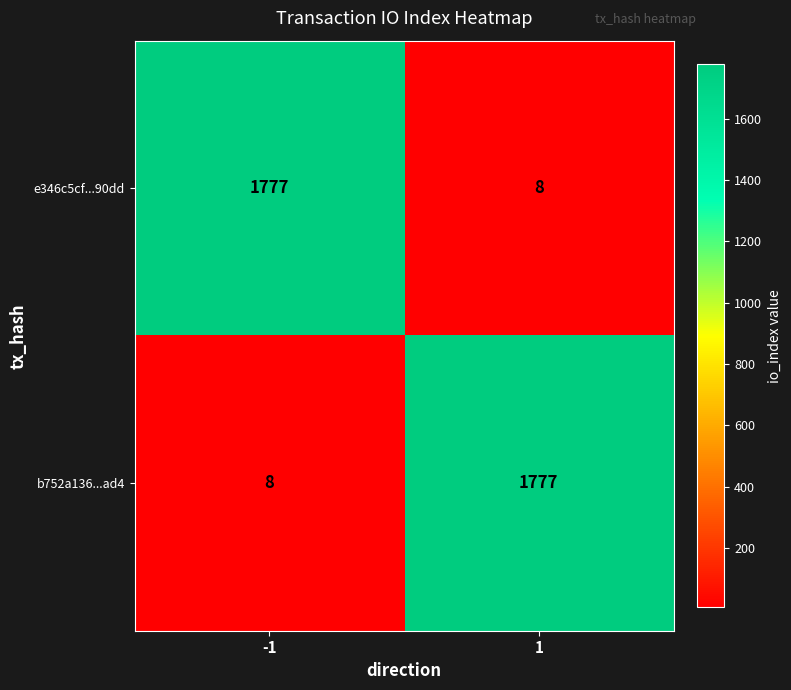

What is the spread (max minus min) of values at -1?

1769